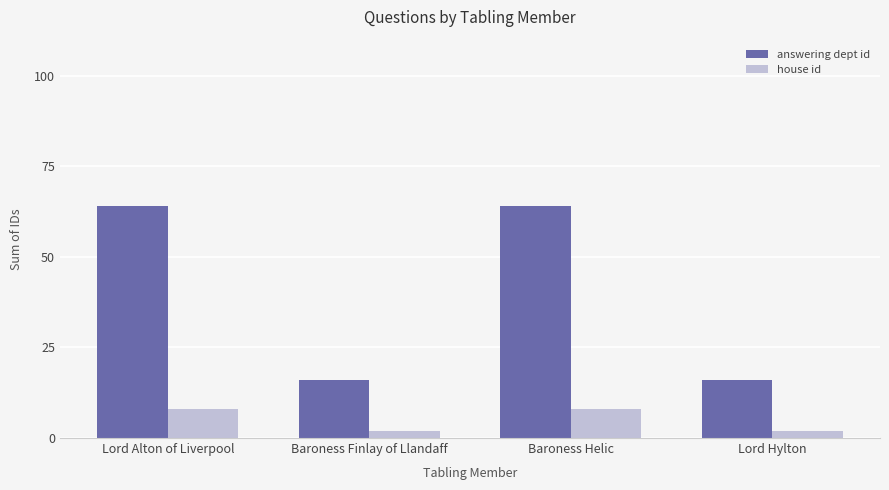

What is the difference between the second highest and minimum values in the house id series?

6